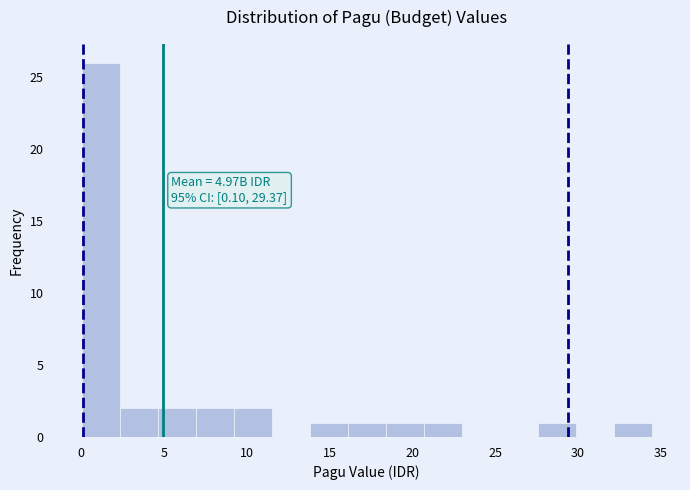

Which range on the x-axis has the tallest bar?

0.0 to 2.5